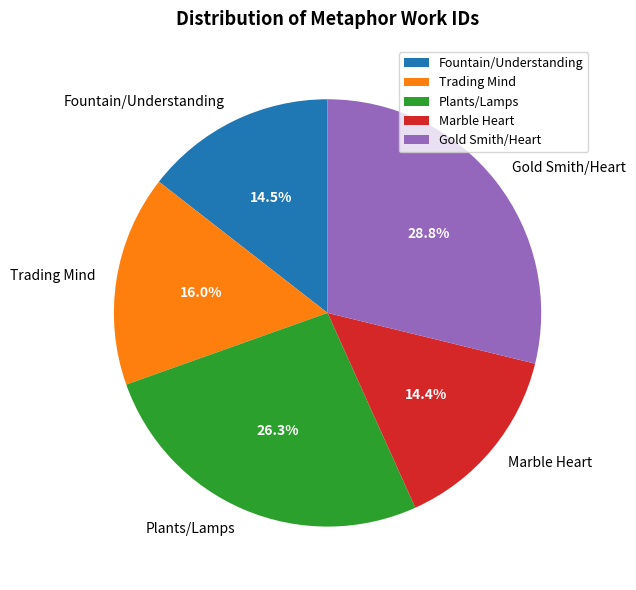

Which has a higher value, Marble Heart or Plants/Lamps?

Plants/Lamps